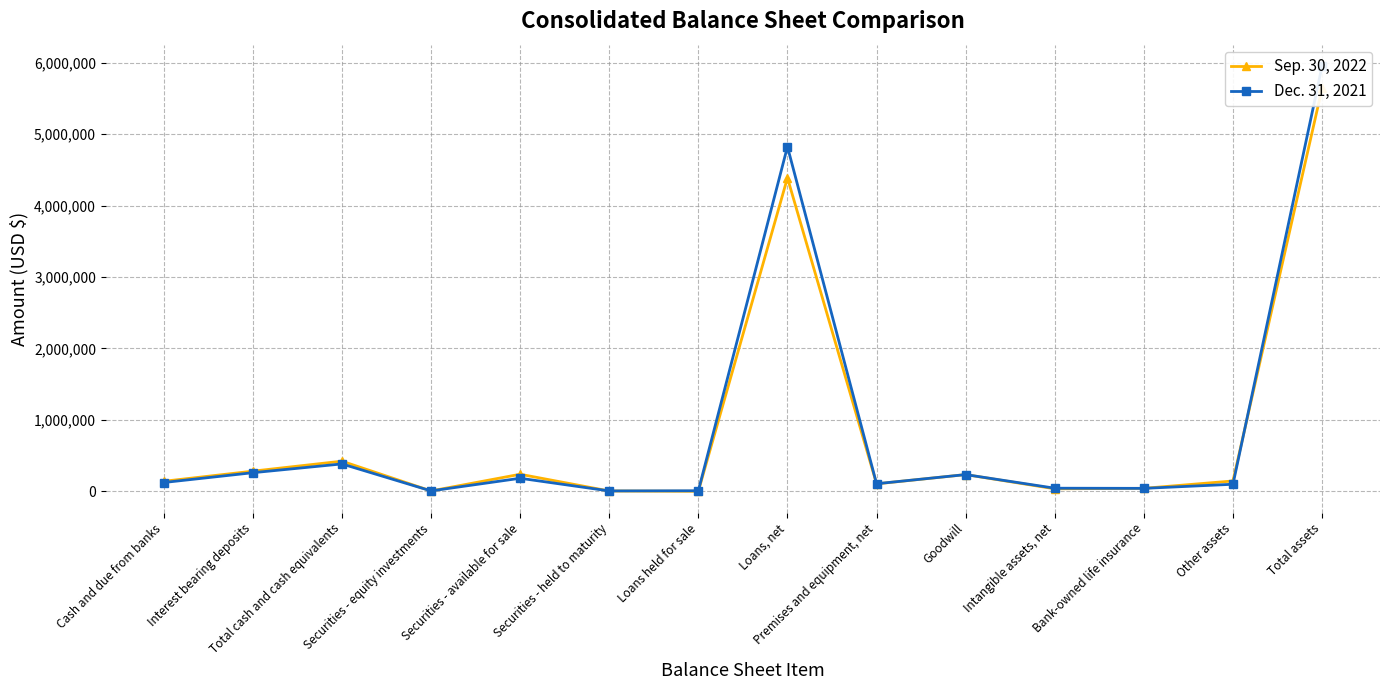

What position from the right is Securities - equity investments?

11